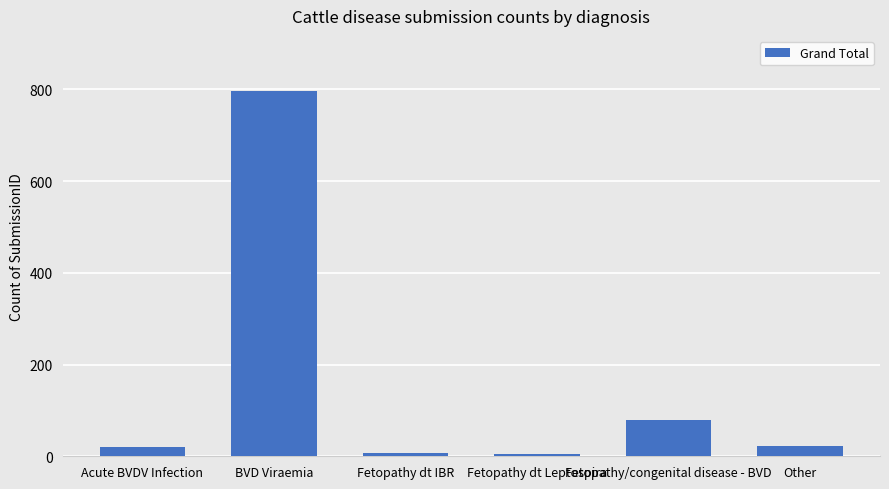

What is the value of the 4th bar from the left?

6